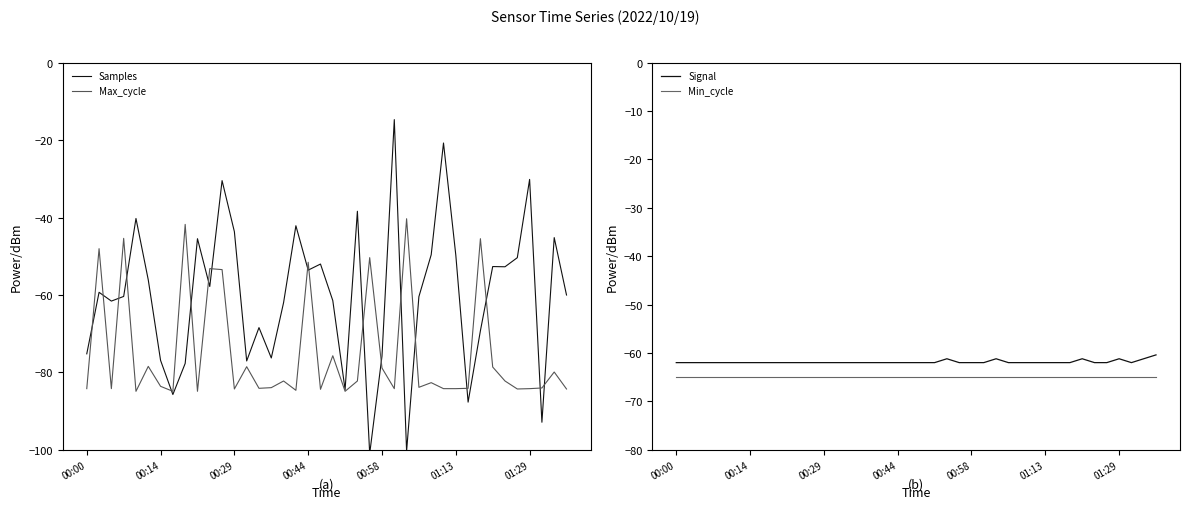

At which category is the sum across all series the highest?

11